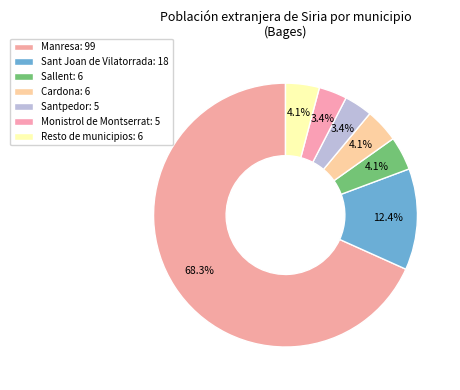

What percentage do Santpedor and Monistrol de Montserrat together represent?

6.9%